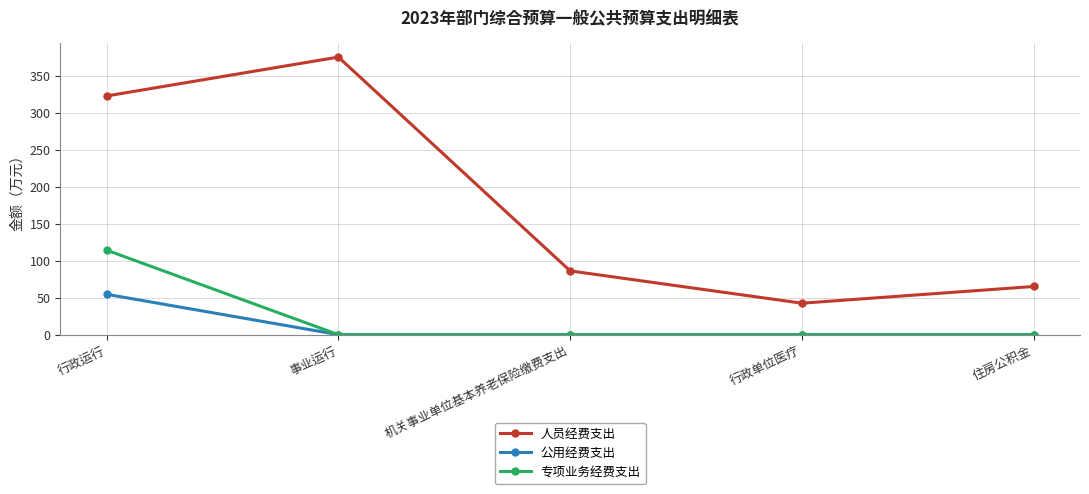

At how many categories does at least one series exceed 130?

2